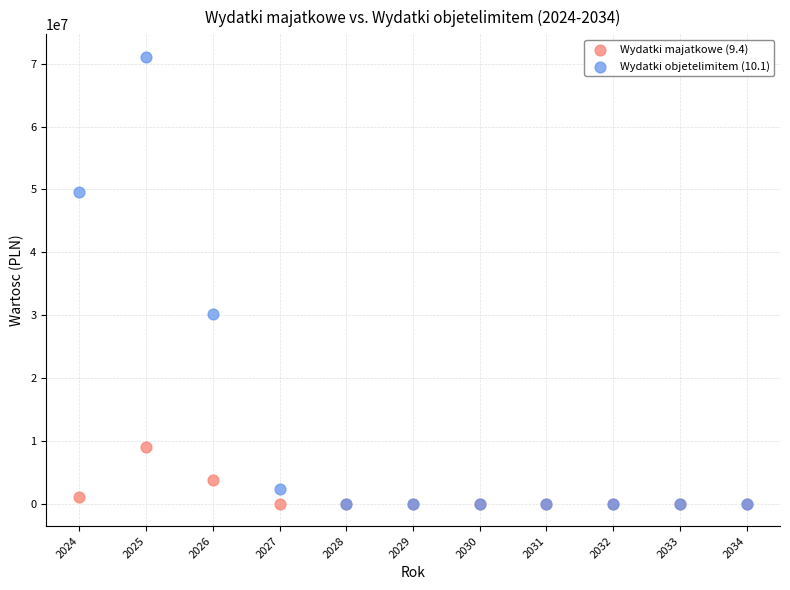

Across all series, what Y value is closest to 35556215?

30119730.0